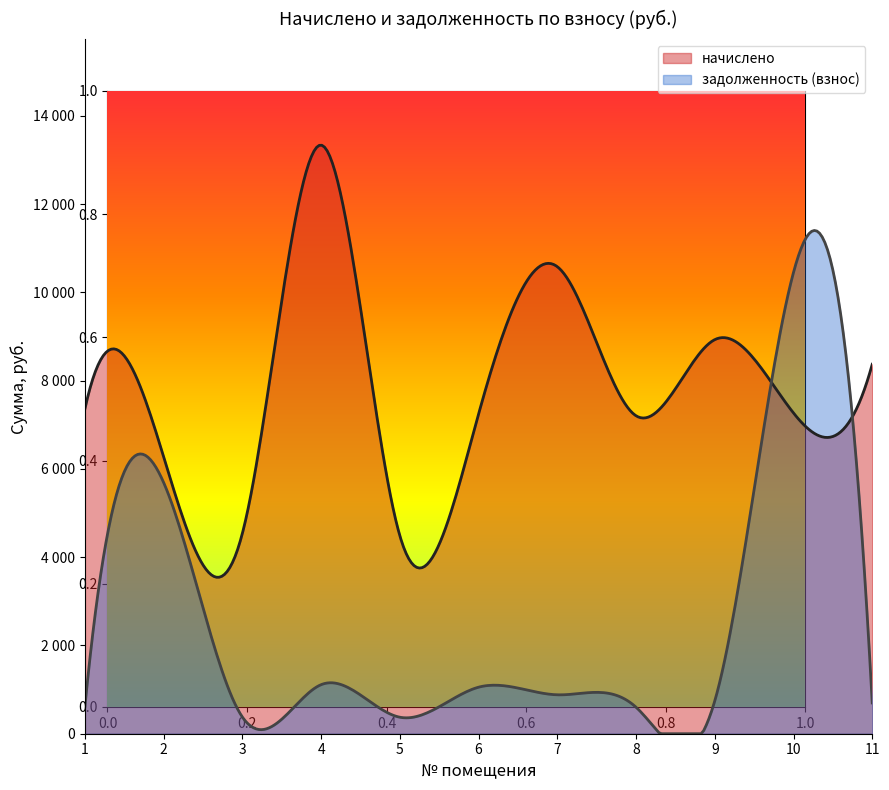

How many interior local peaks does the задолженность (взнос) series have?

4